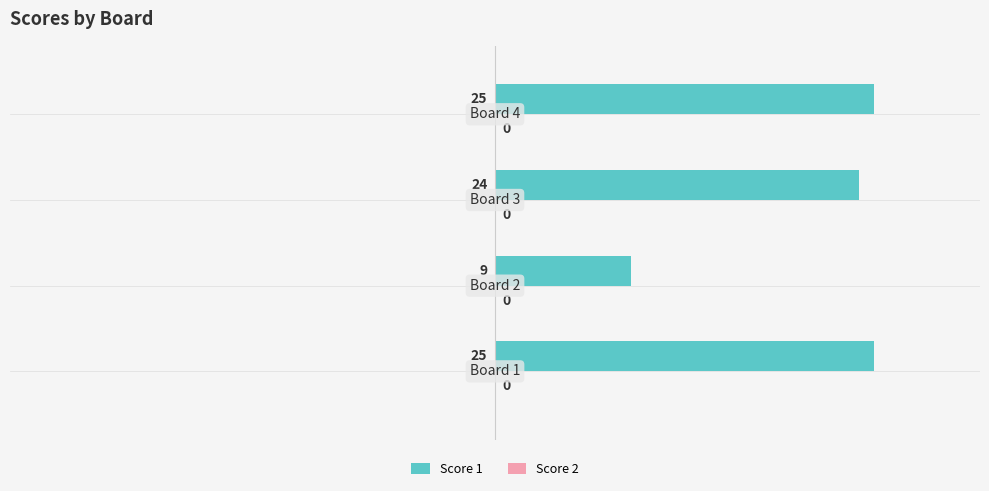

What is the difference between the maximum and minimum values?

16